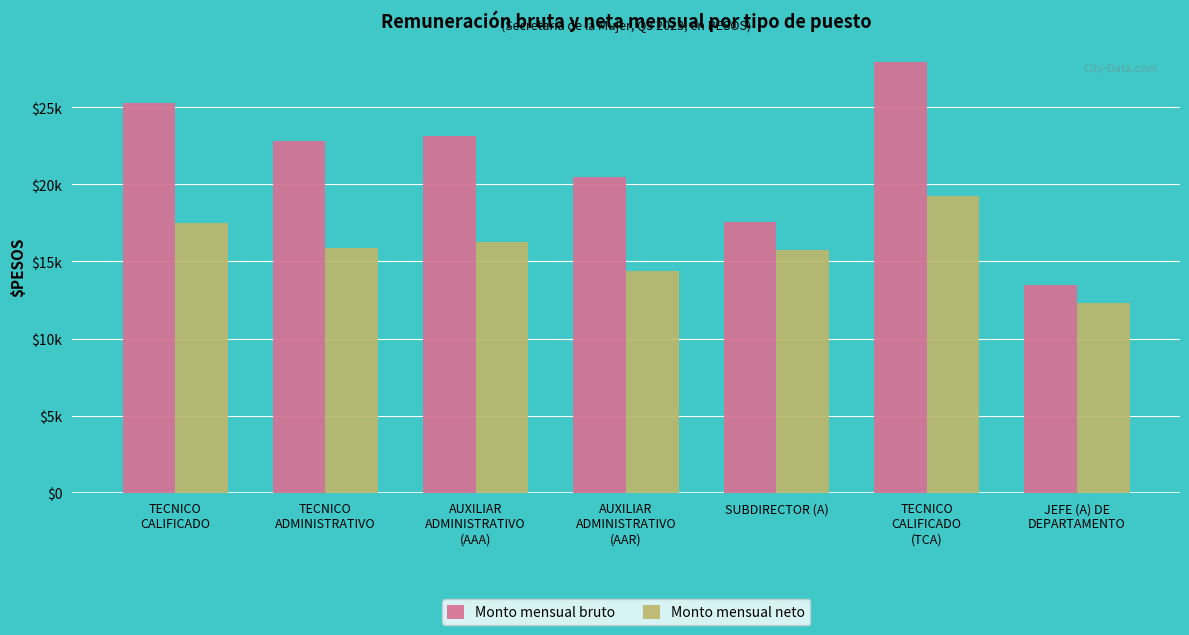

Where does the Monto mensual neto series first go above 15901?

TECNICO
CALIFICADO